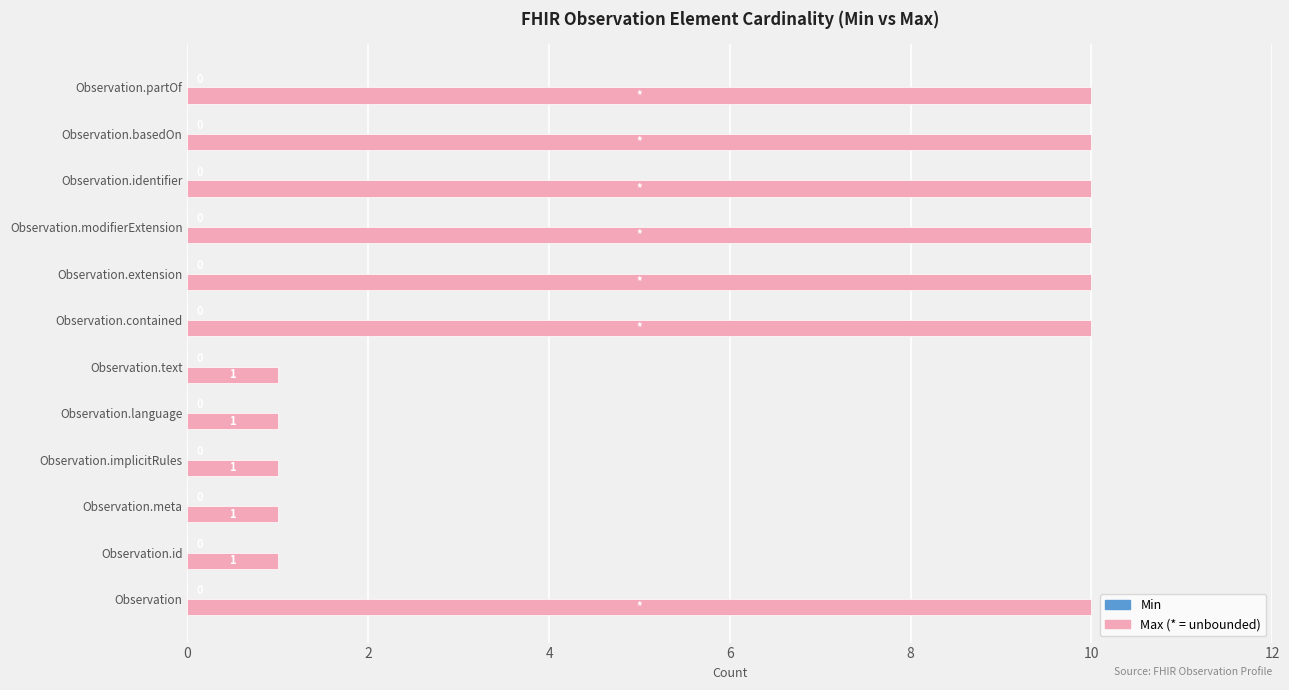

How many bars are there in total?

12